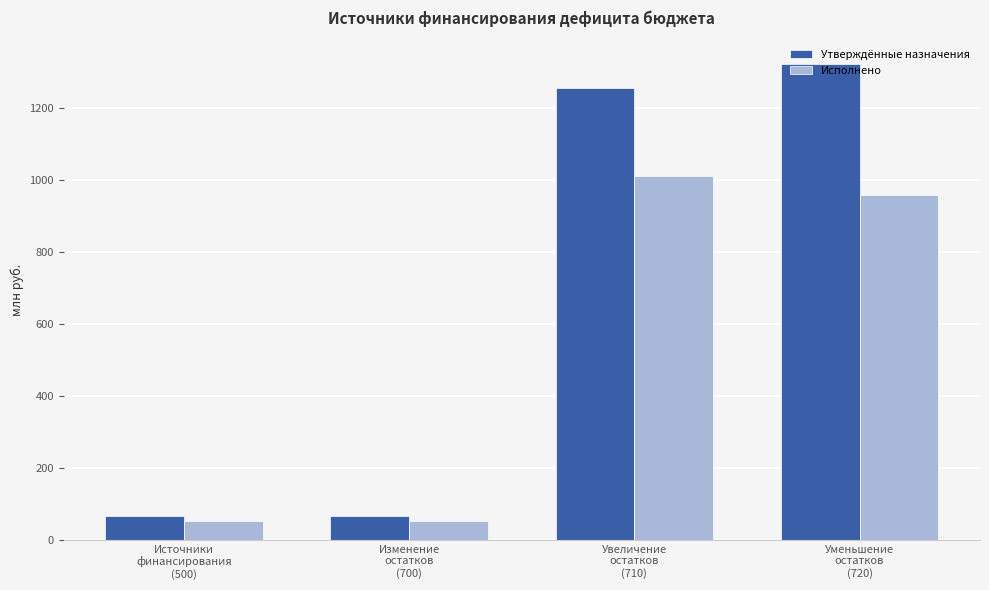

True or false: Исполнено has a value of 1012.2 at Увеличение
остатков
(710).

True